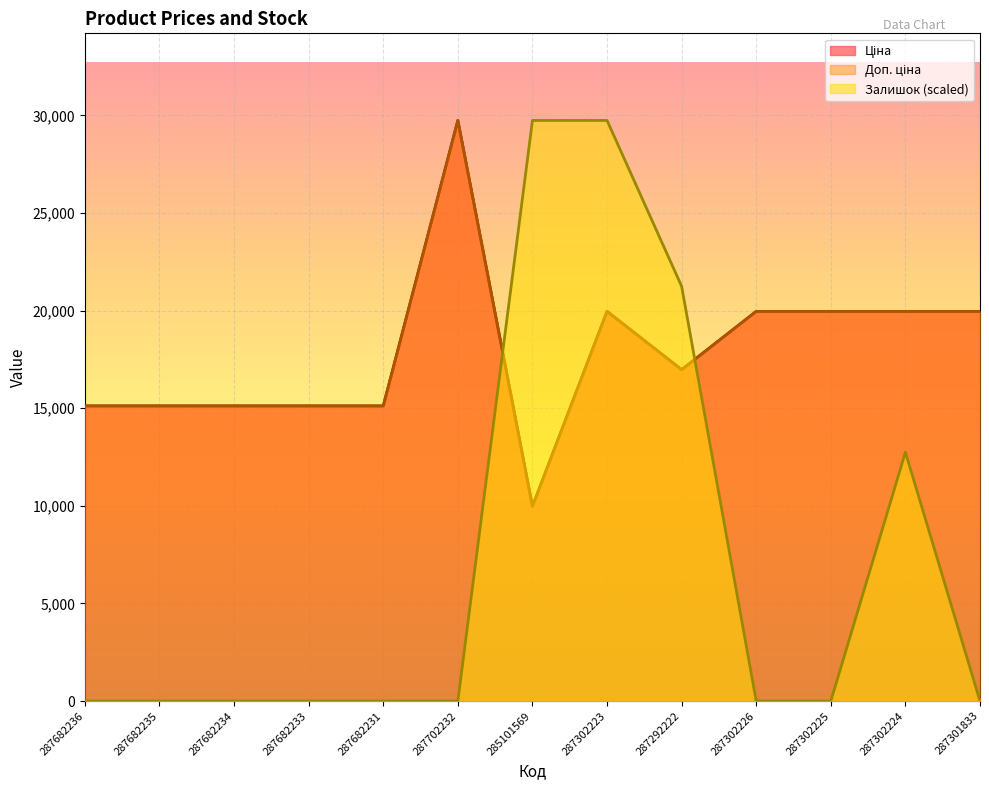

List the labels in order of Ціна value, largest first.

287702232, 287302223, 287302226, 287302225, 287302224, 287301833, 287292222, 287682236, 287682235, 287682234, 287682233, 287682231, 285101569